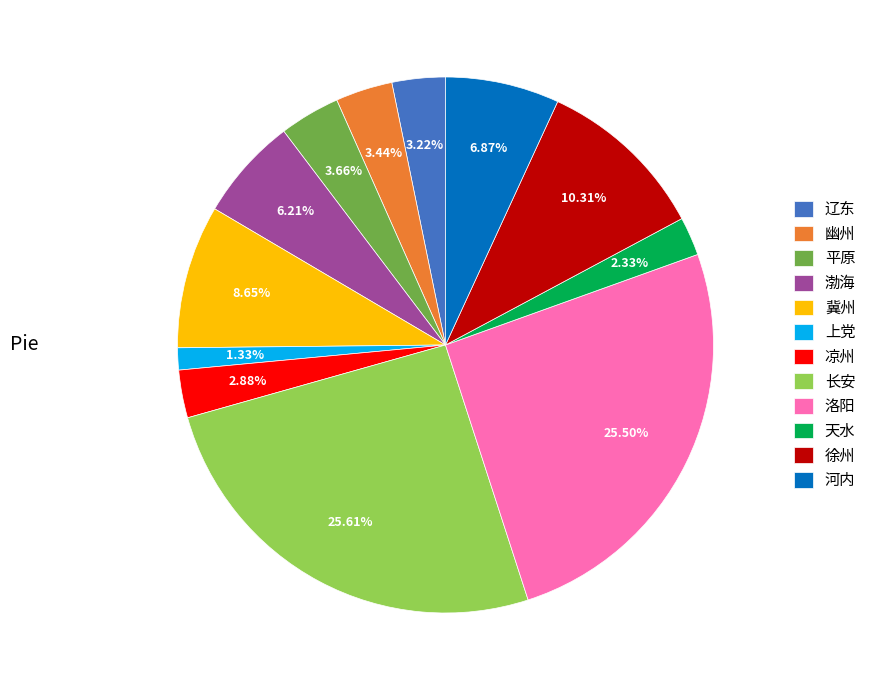

What is the smallest slice in the pie chart?

上党